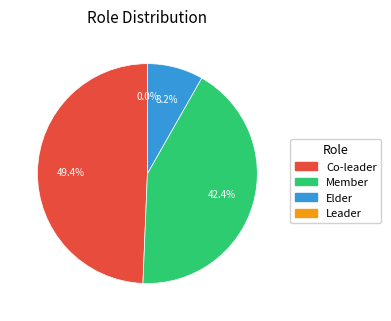

Which category has the smallest portion of the pie?

Leader